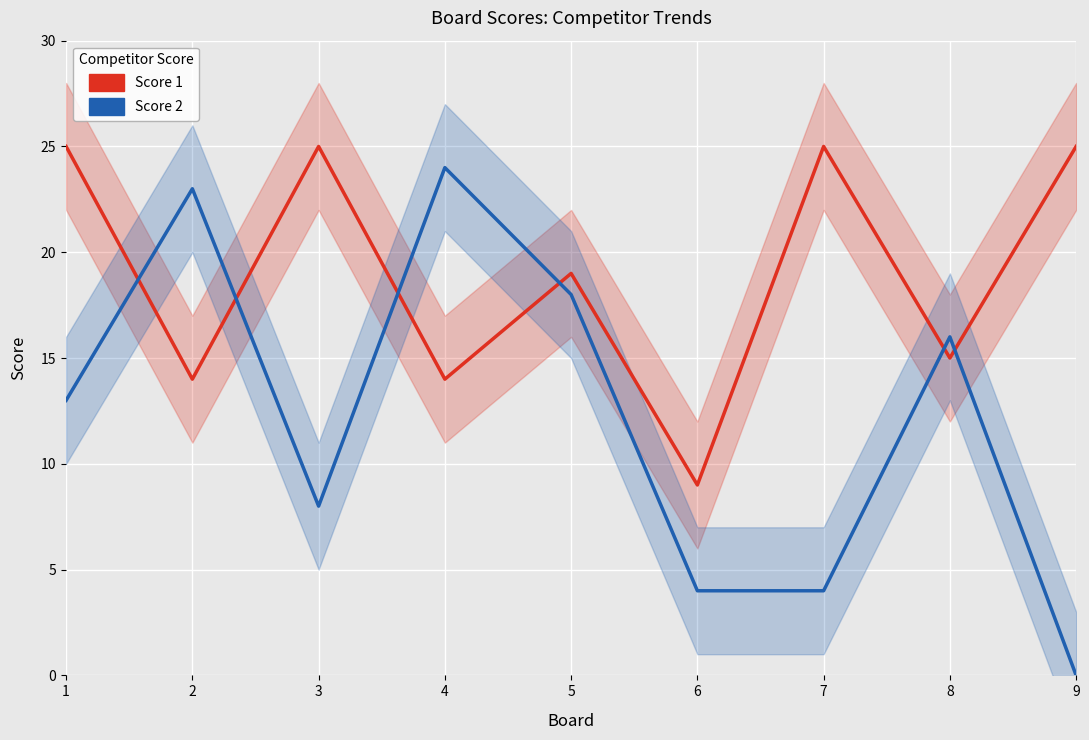

At which label is Score 2 closest to 12?

1